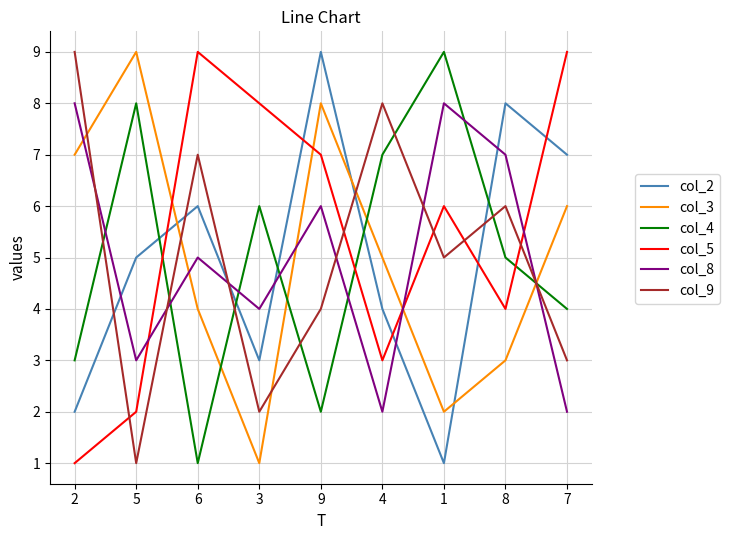

Which series changed the most between 5 and 1?

col_3